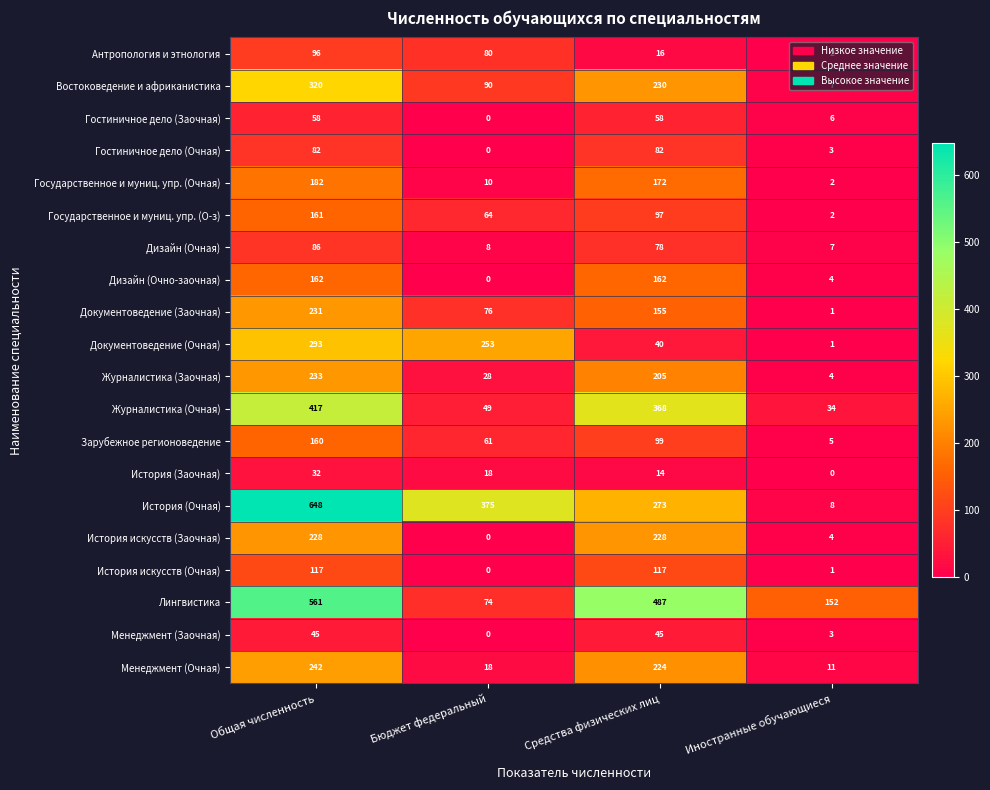

What is the difference between the maximum and minimum values in the Дизайн (Очно-заочная) series?

162